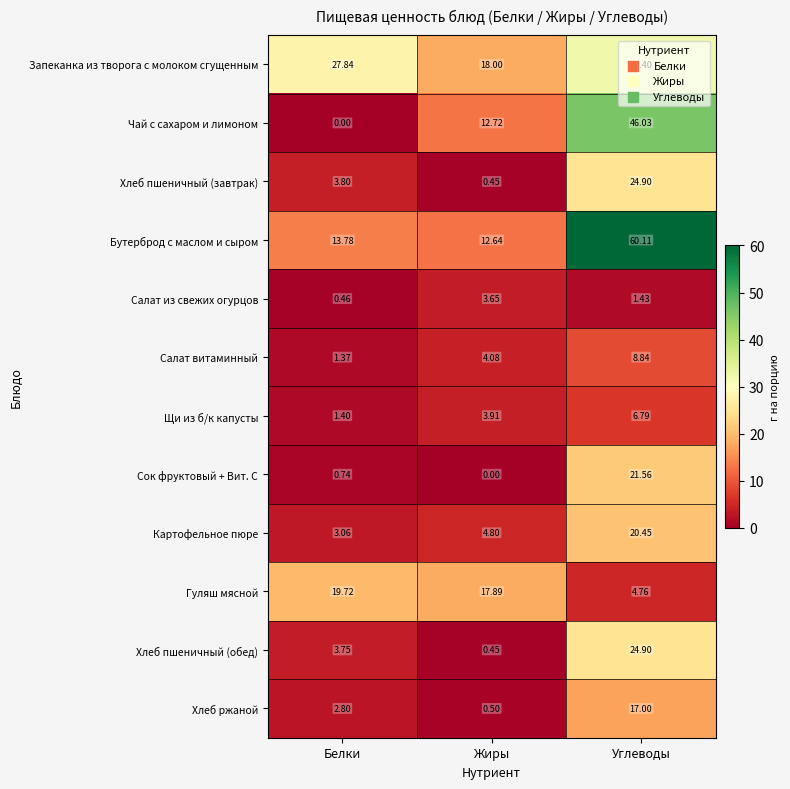

List the labels in order of Хлеб пшеничный (завтрак) value, largest first.

Углеводы, Белки, Жиры